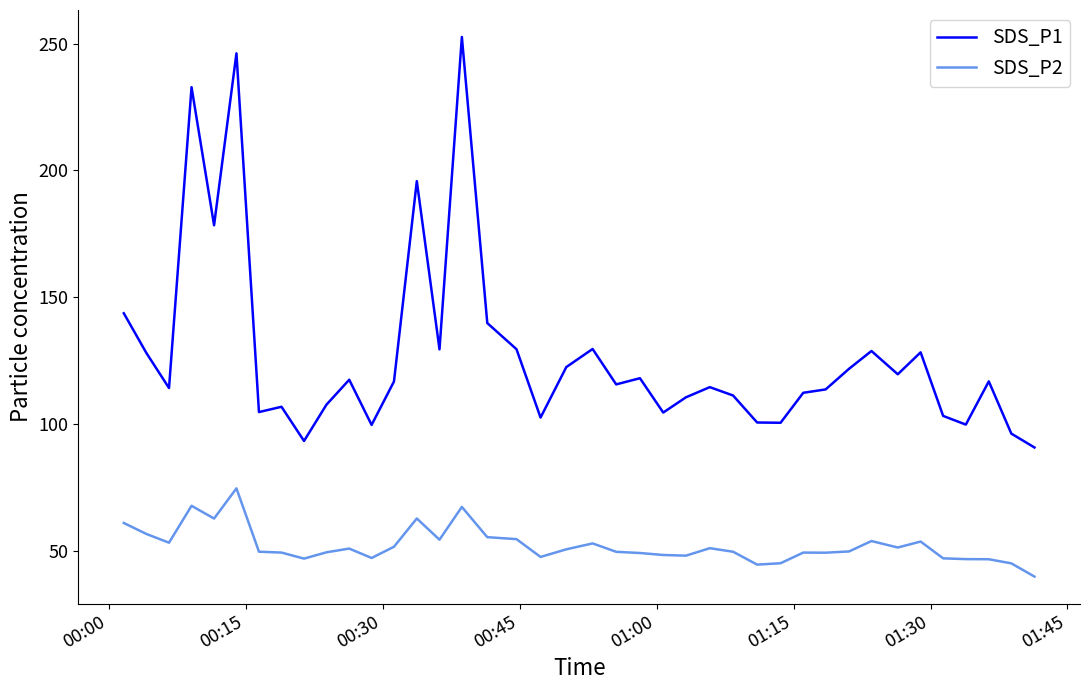

True or false: SDS_P2 and SDS_P1 intersect in this chart.

False